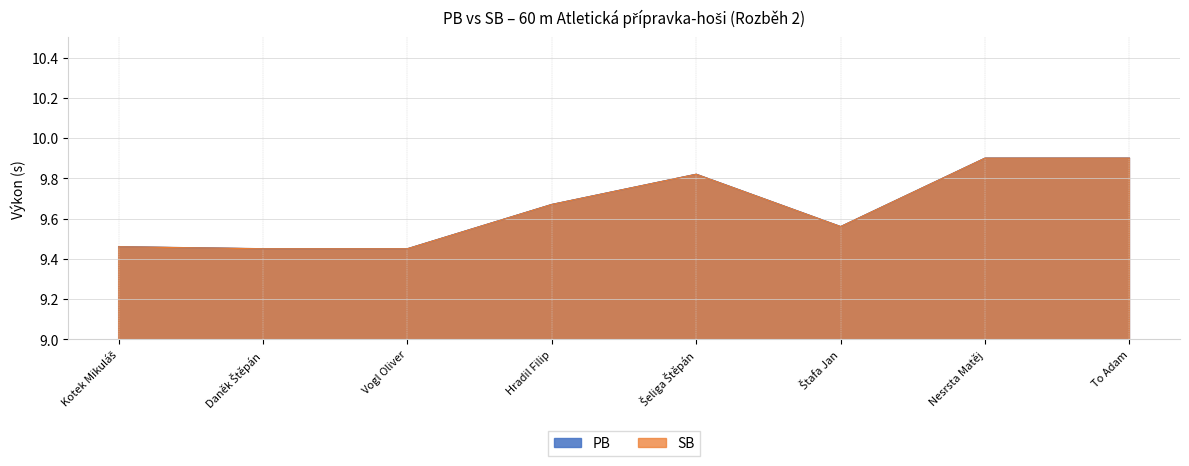

What is the minimum value shown in the chart?

9.4